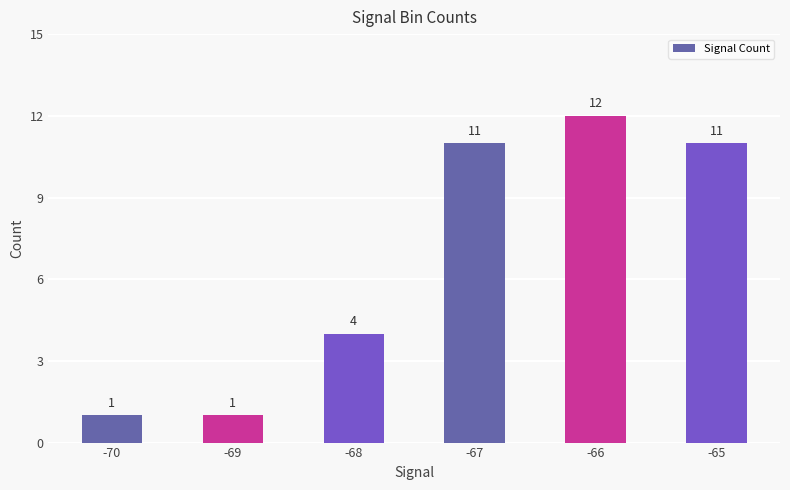

Are the bars grouped side by side (vs. stacked)?

No